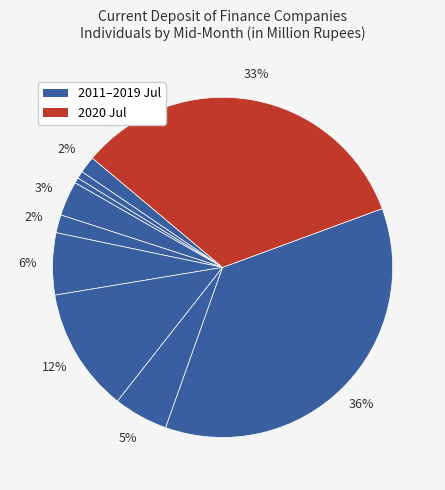

Which slice is the smallest?

2013 Jul